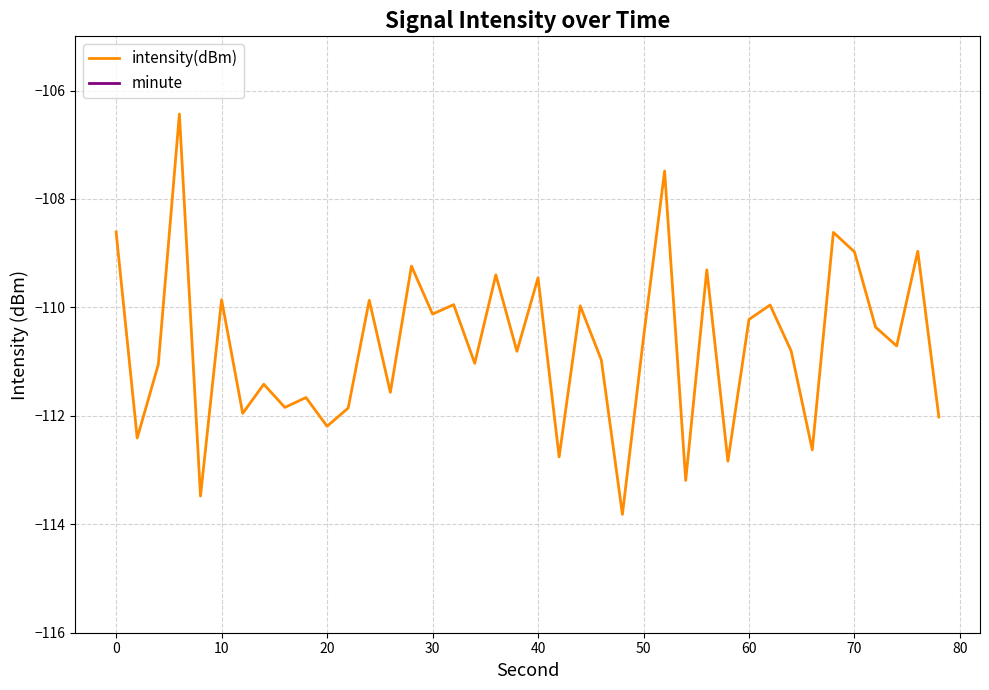

What are all the series names shown in the legend?

intensity(dBm), minute